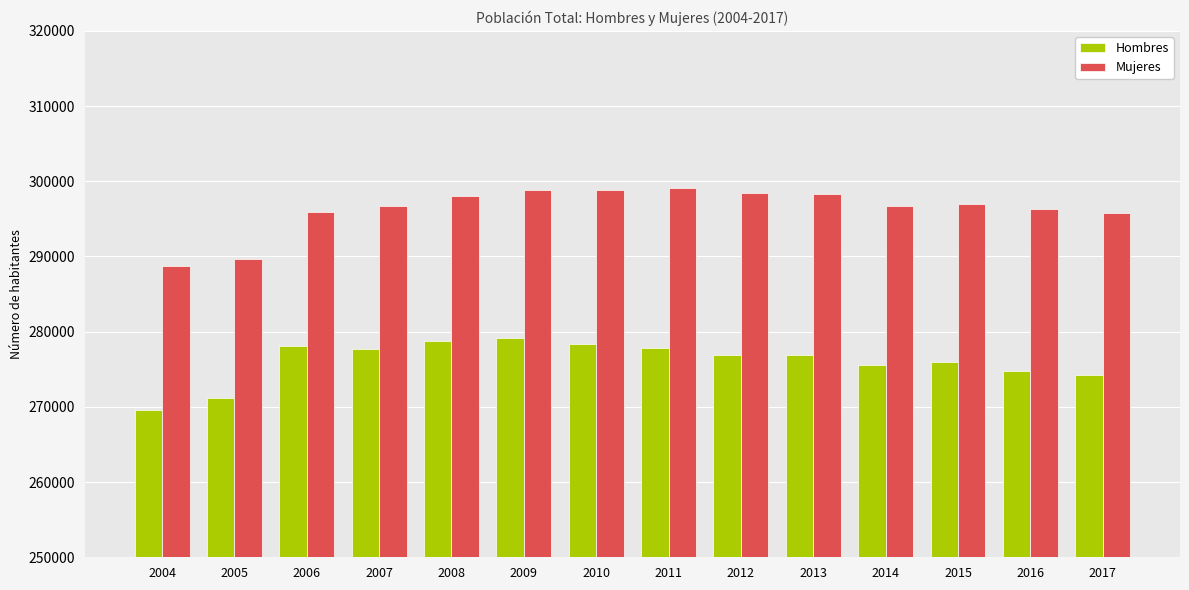

Which series has the widest spread of values?

Mujeres